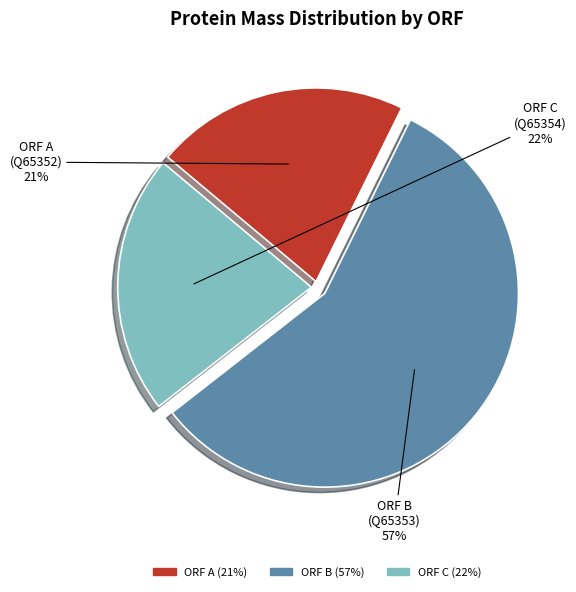

Combined, do ORF A and ORF B account for over 50%?

Yes